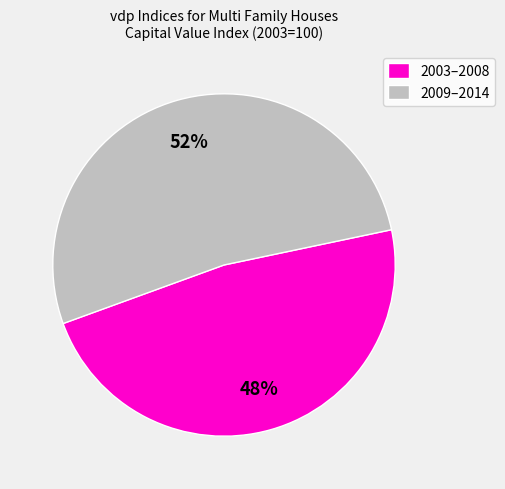

What percentage is the 2009–2014 slice, to the nearest percent?

52%